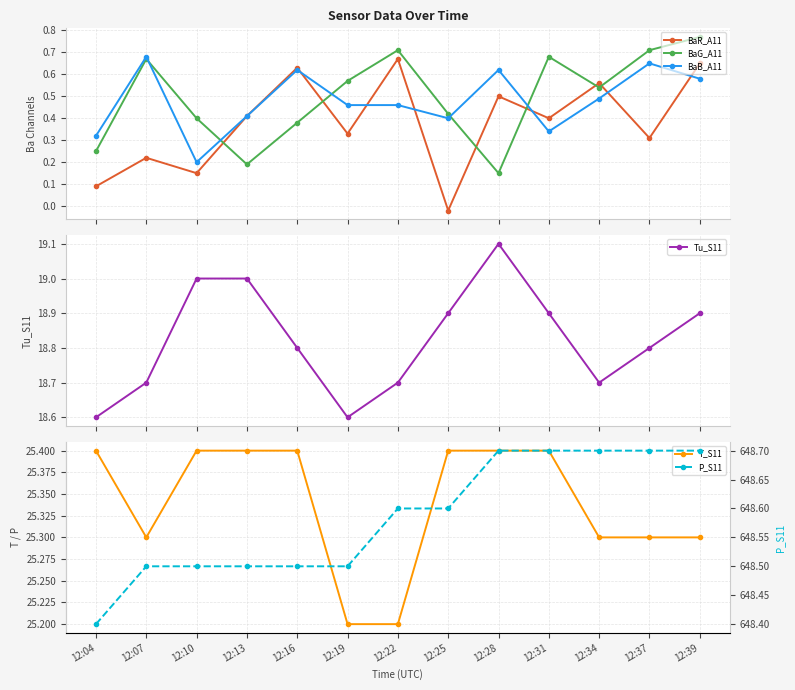

Where is the first local minimum for T_S11?

12:07